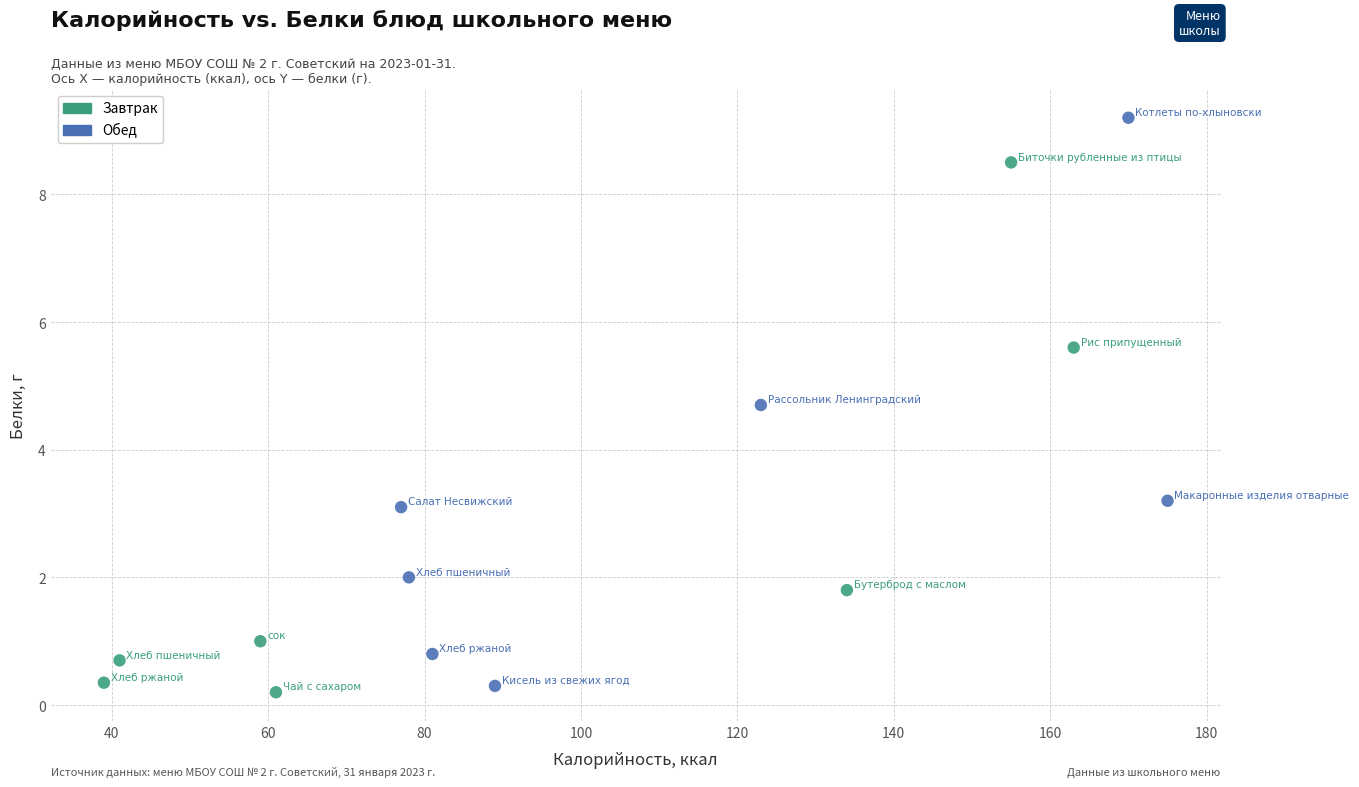

Which series contains the highest Y value?

Обед